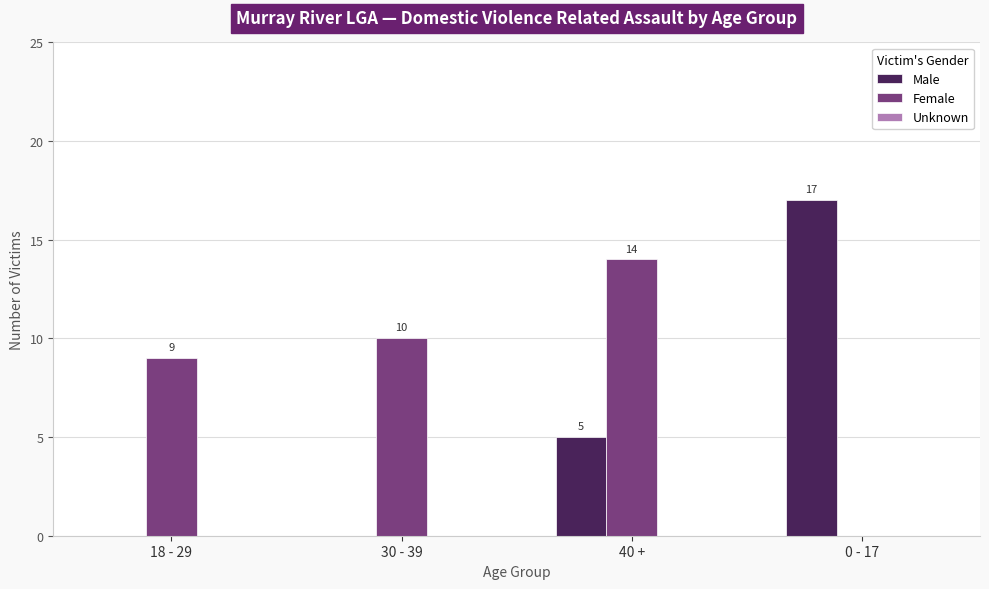

What is the total value across all series at 30 - 39?

10